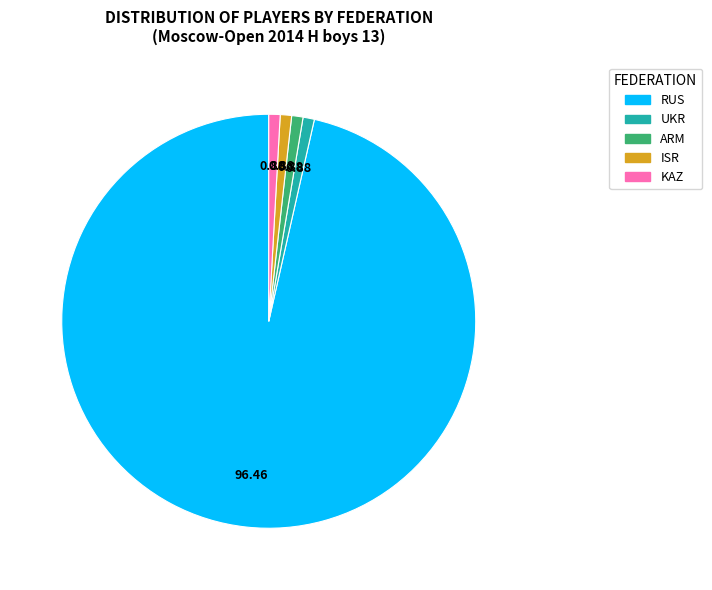

Which slice represents more than half of the pie?

RUS